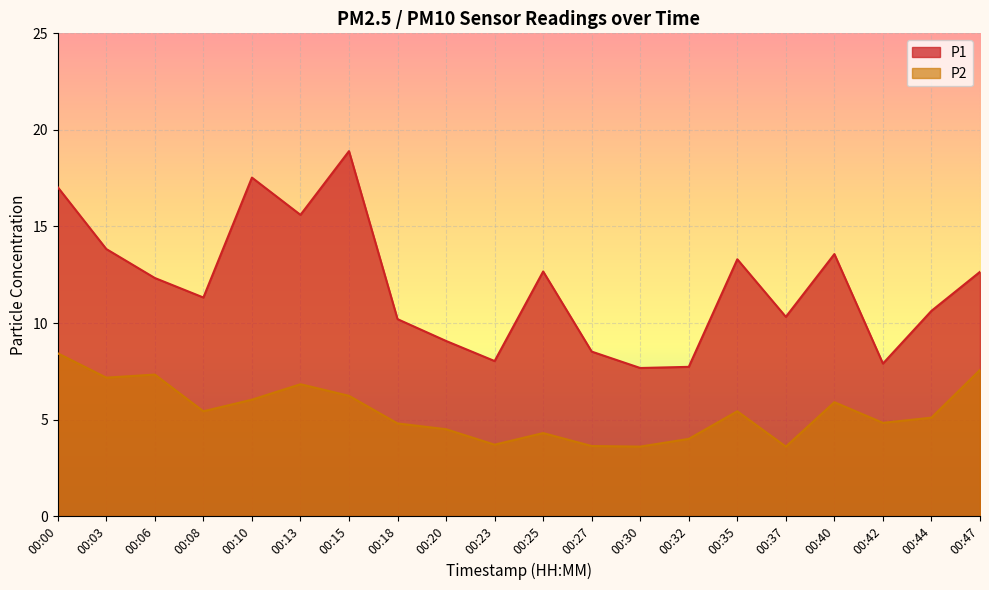

What is the difference between the highest and lowest values at 00:06?

5.0